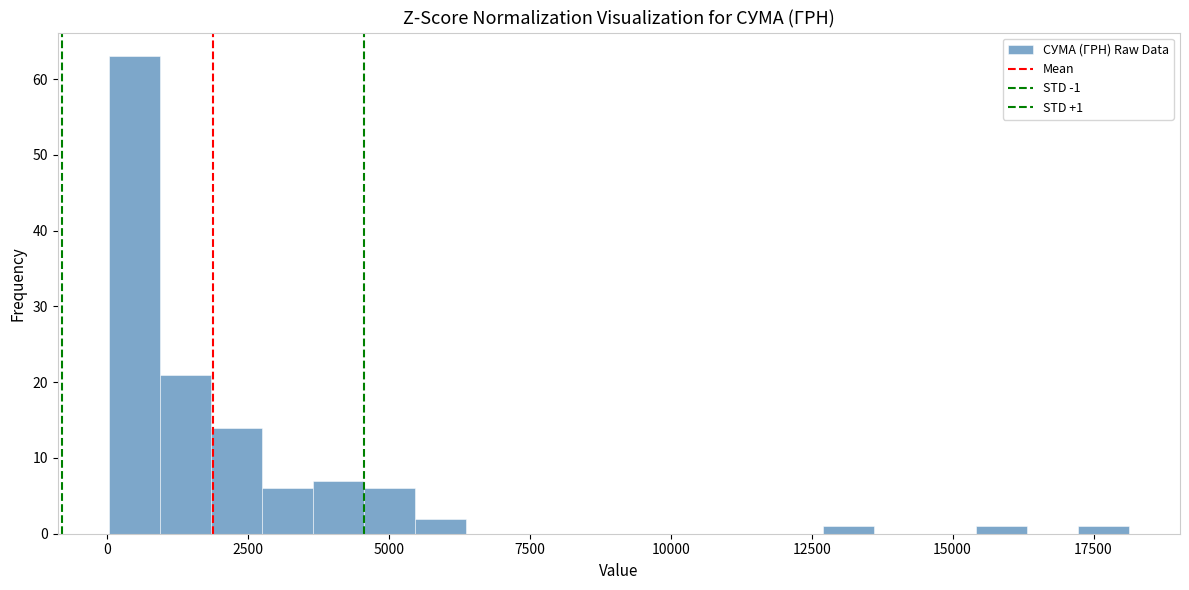

Around what value on the x-axis is the tallest bar? Give the approximate position of its centre, as read against the axis.

500